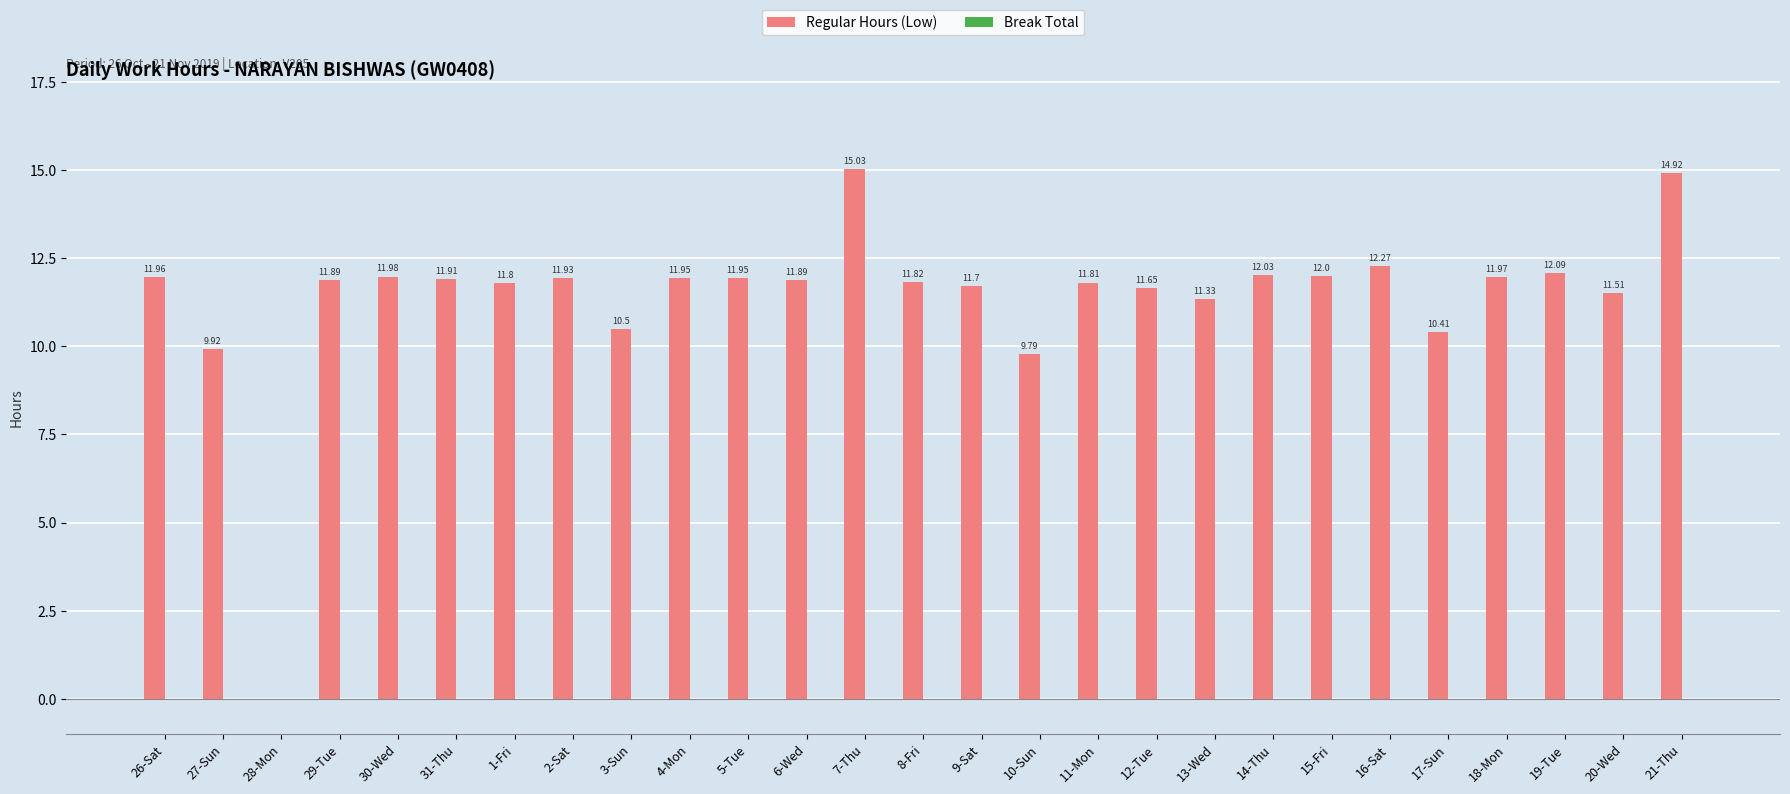

Which category has the highest value across all series?

7-Thu